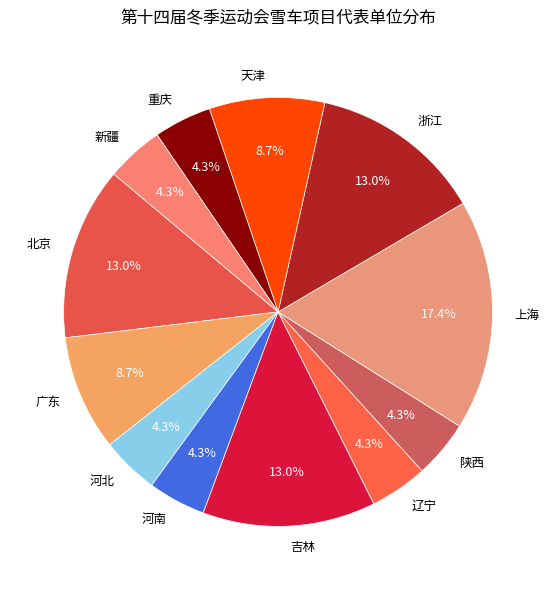

How many slices are in this pie chart?

12